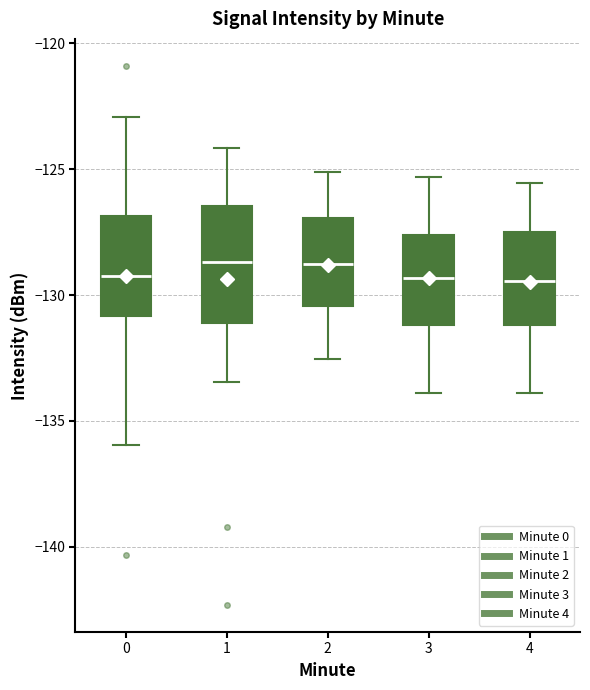

Reading left to right, read every box against the y-axis: the position of its median line, the range the box covers, and the ends of its whiskers. The values are not printed on the chart, so give them approximately, as read against the axis.

0: median -129.5, box -131.0 to -127.0, whiskers -136.0 to -123.0
1: median -128.5, box -131.0 to -126.5, whiskers -133.5 to -124.0
2: median -129.0, box -130.5 to -127.0, whiskers -132.5 to -125.0
3: median -129.5, box -131.0 to -127.5, whiskers -134.0 to -125.5
4: median -129.5, box -131.0 to -127.5, whiskers -134.0 to -125.5